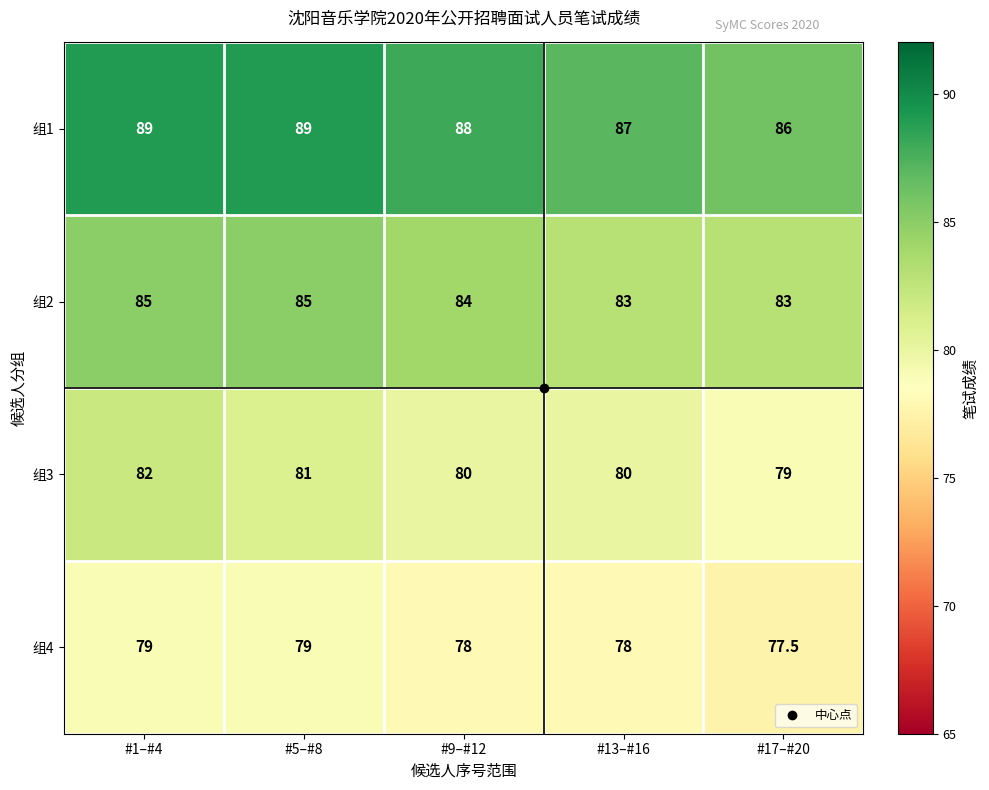

At which label does 组4 first exceed 78?

#1–#4